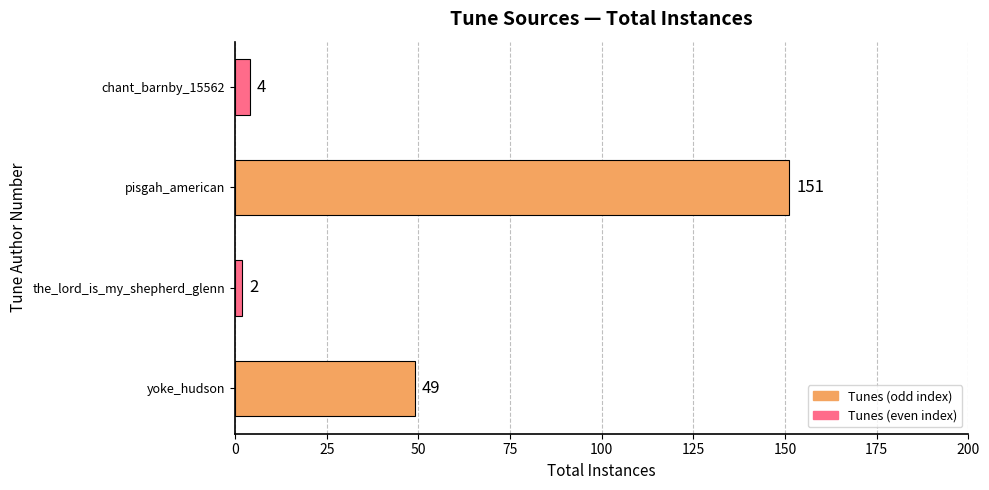

Which has a higher value, pisgah_american or the_lord_is_my_shepherd_glenn?

pisgah_american